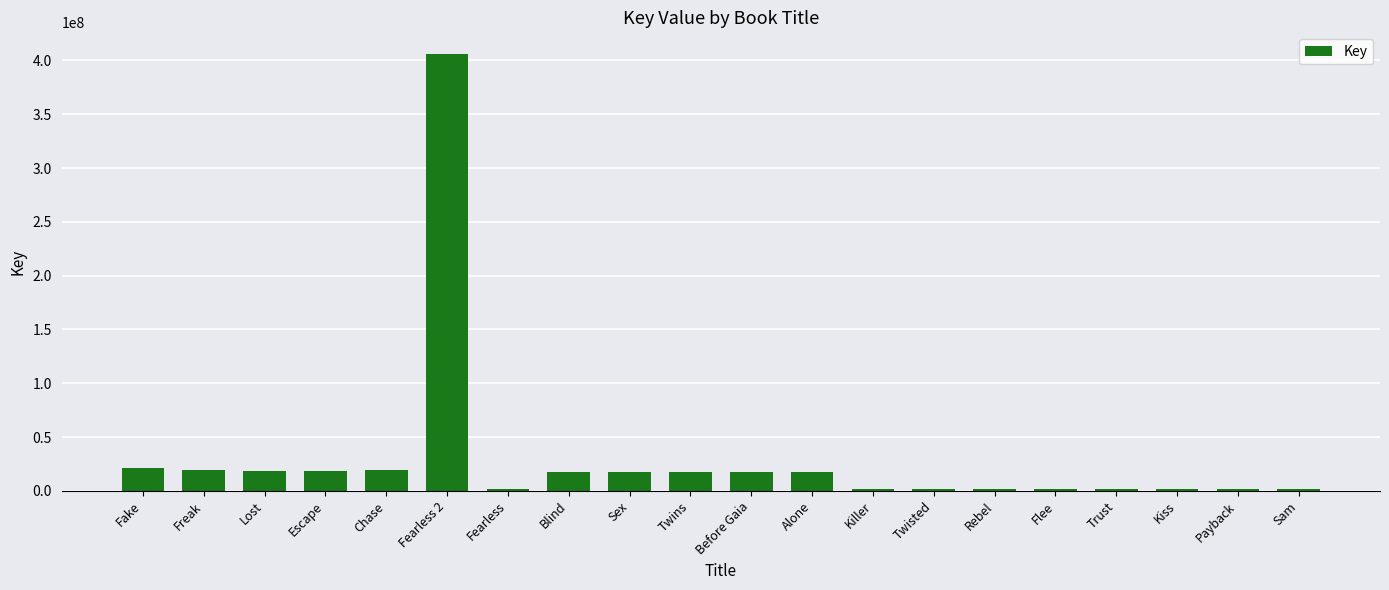

What is the label of the 19th bar from the left?

Payback